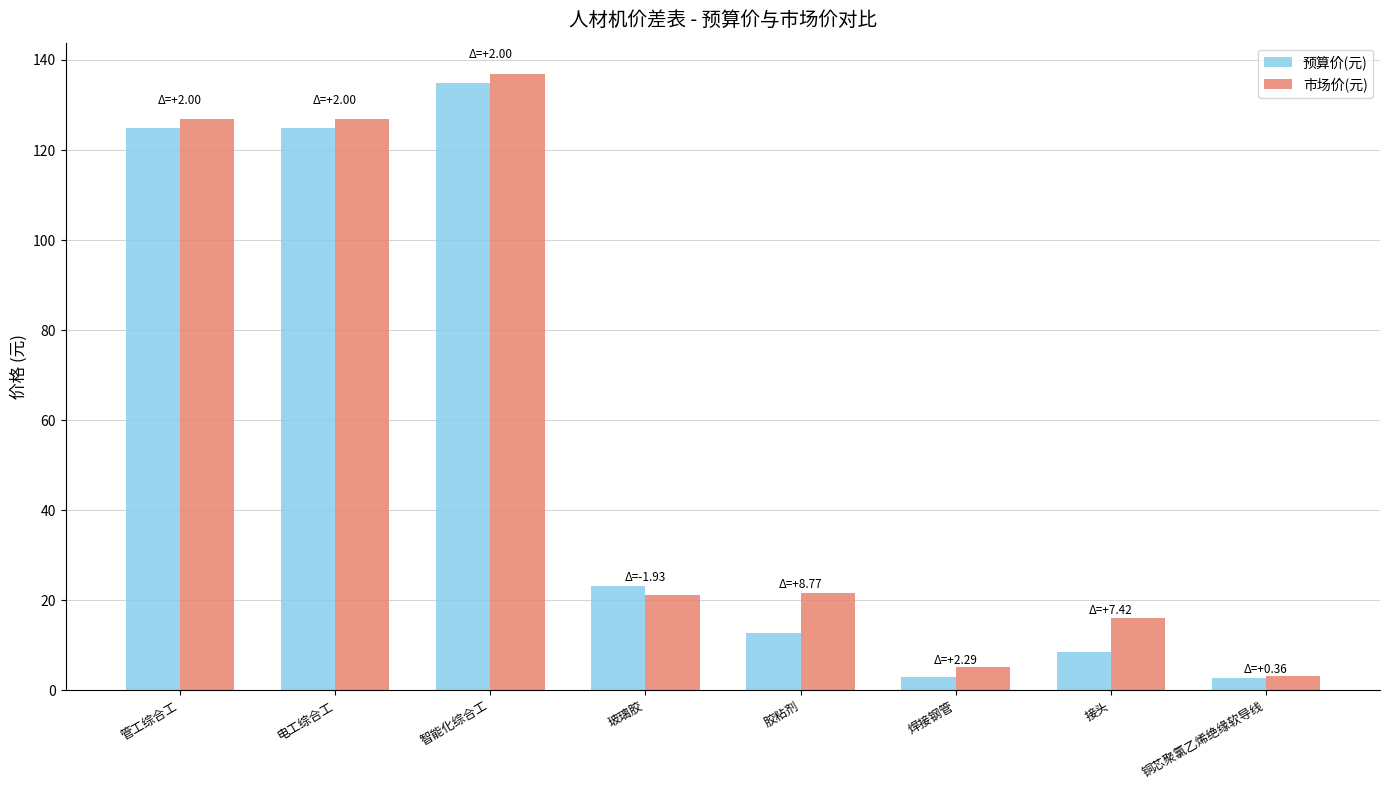

True or false: 预算价(元) has a value of 6.8 at 胶粘剂.

False